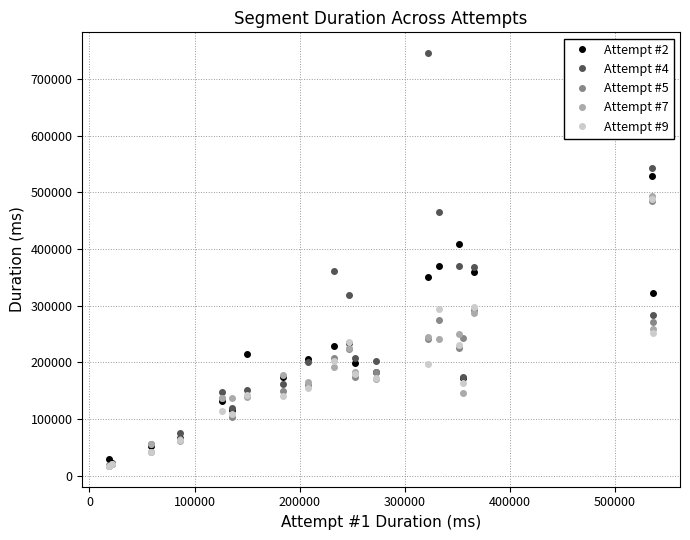

What is the value of the Attempt #5 point at the 1st from the left?

17533